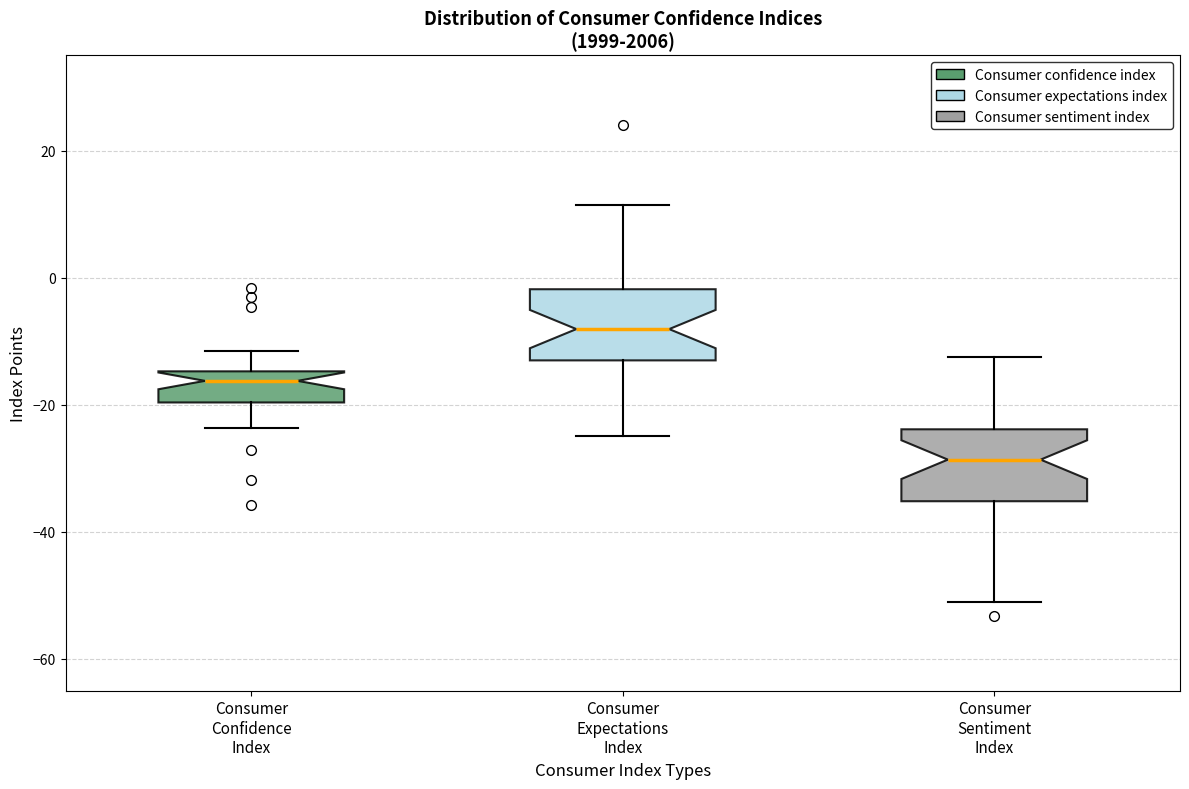

Where is the lower edge of the box for Consumer Confidence Index on the y-axis? The values are not printed on the chart, so give them approximately, as read against the axis.

-20